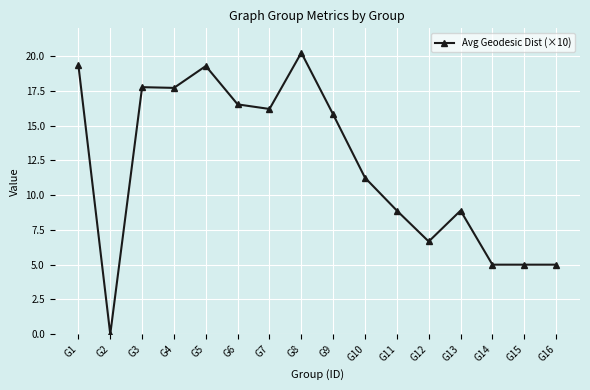

Between G13 and G2, which is larger?

G13